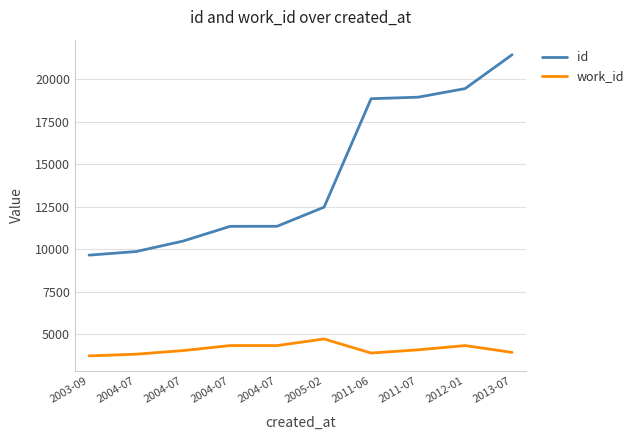

Rank the series at 2004-07 from lowest to highest value.

work_id, id